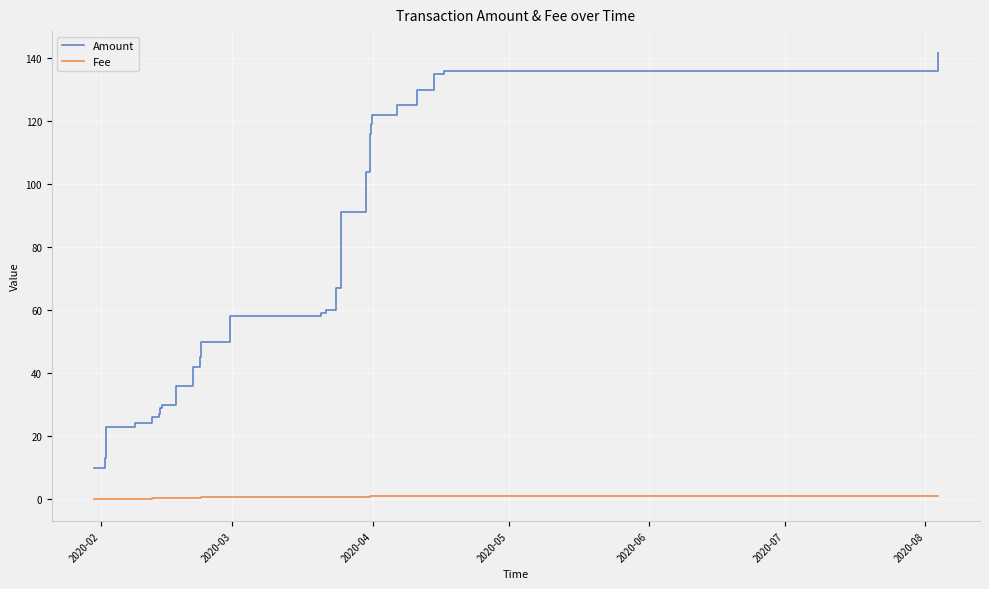

What is the difference between the second highest and minimum values in the Amount series?

126.0